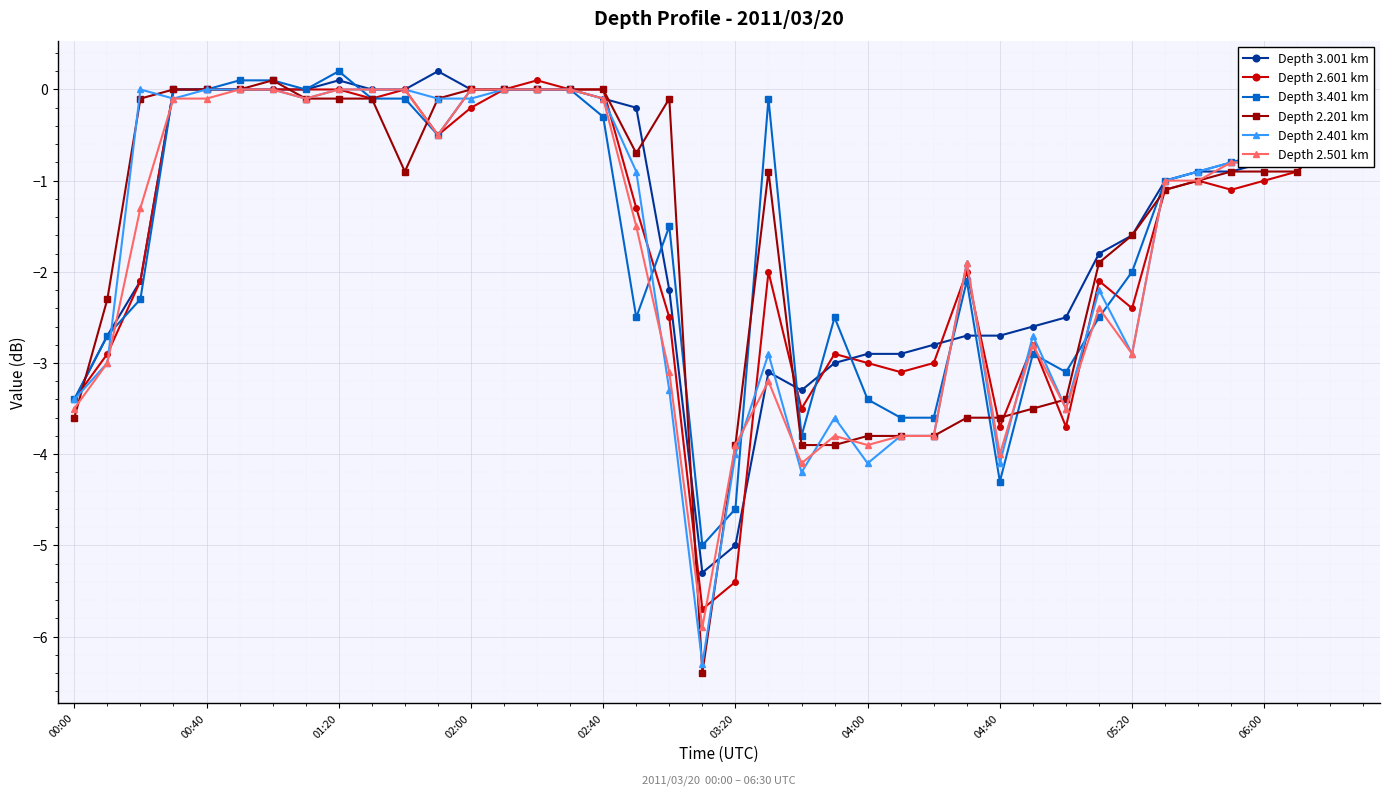

Which series has the largest range (max minus min)?

Depth 2.201 km